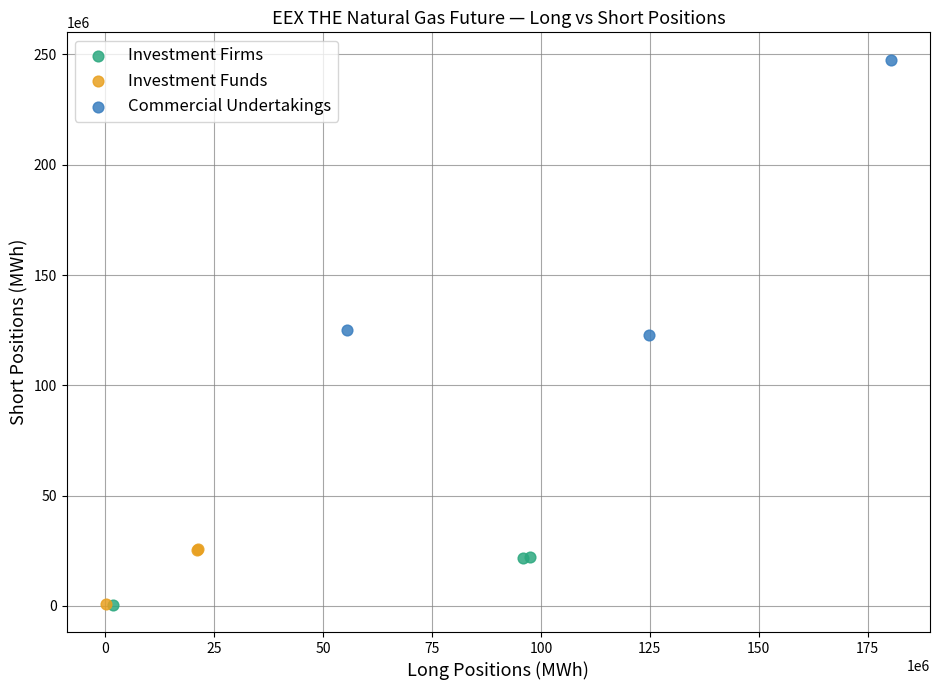

Which series contains the highest Y value?

Commercial Undertakings